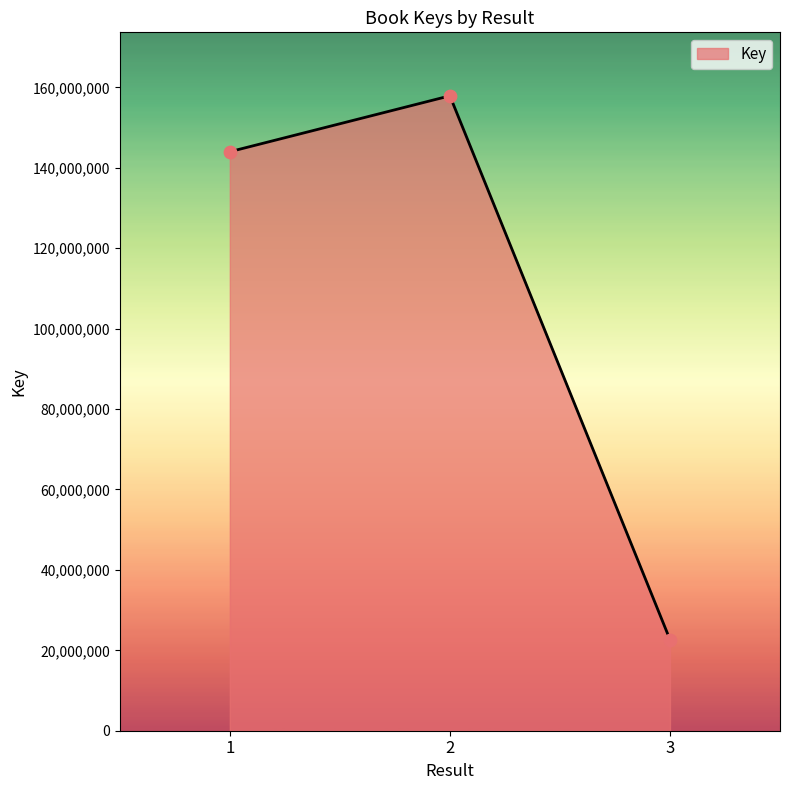

Approximately how many times larger is the value at 2 compared to 1?

1.1